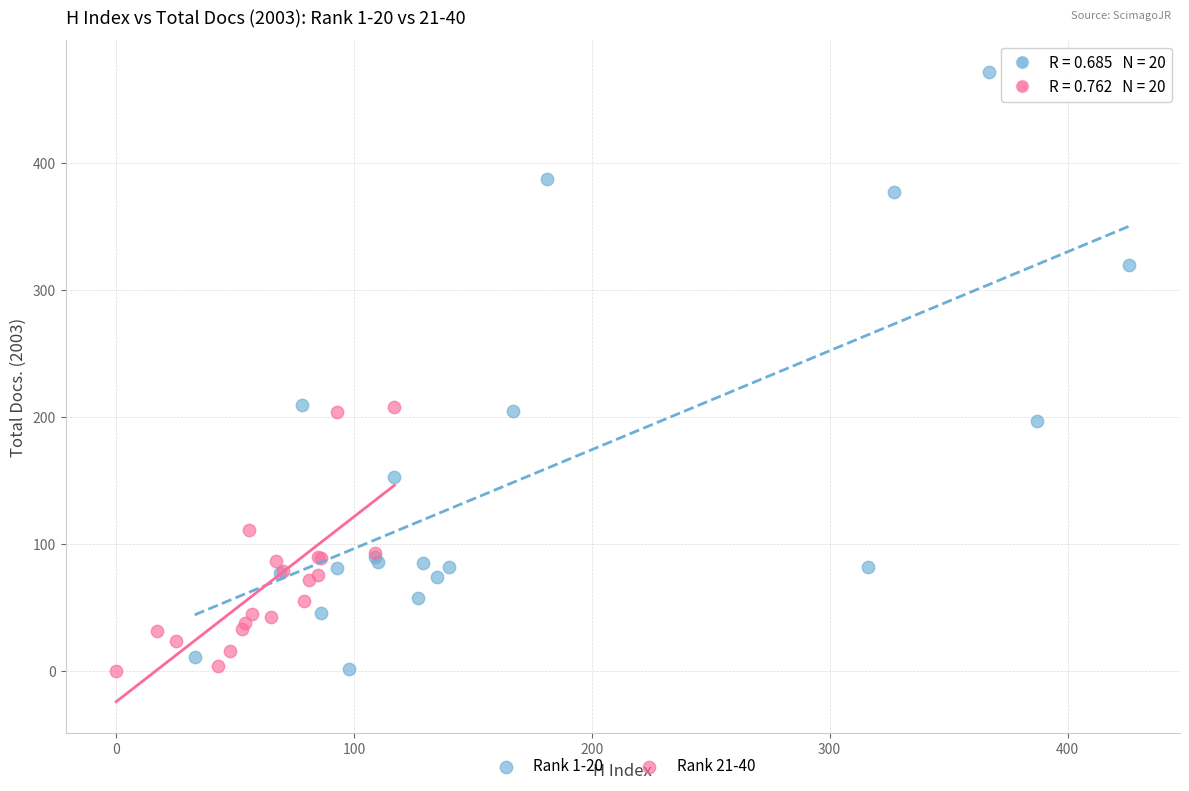

Which series has the largest Y range (max minus min)?

Rank 1-20